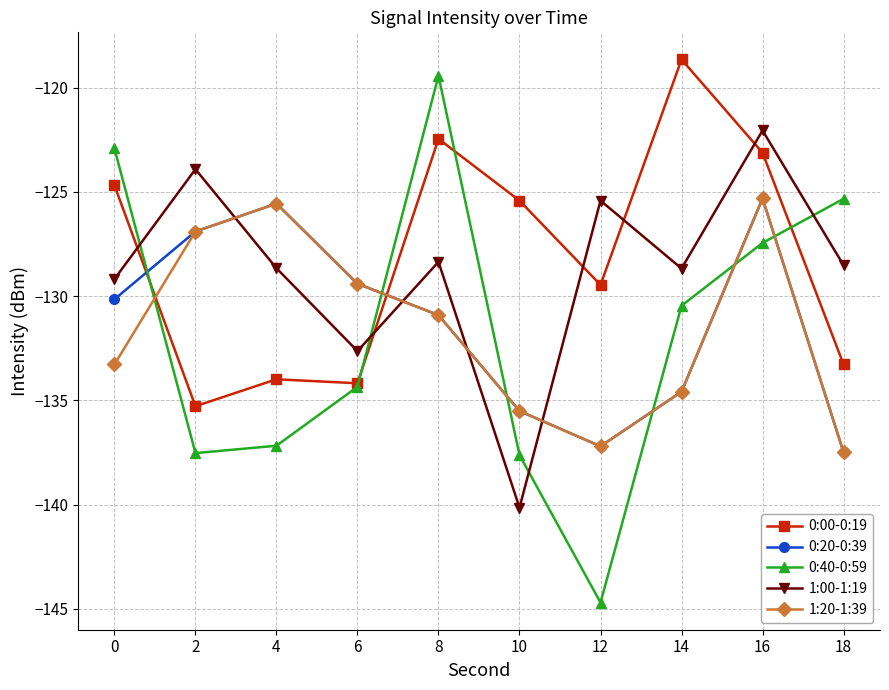

Does the chart display data point markers on the line(s)?

Yes